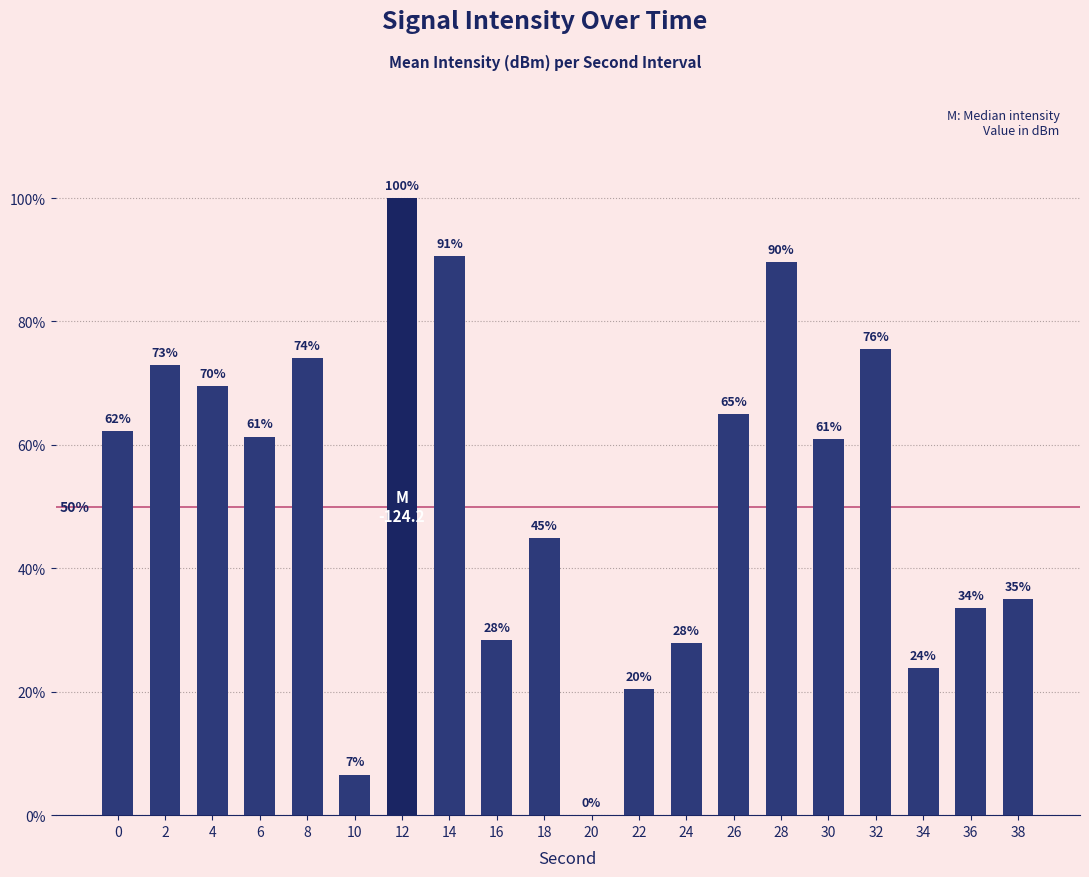

The chart shows a value of 75.5 at 32. True or false?

True